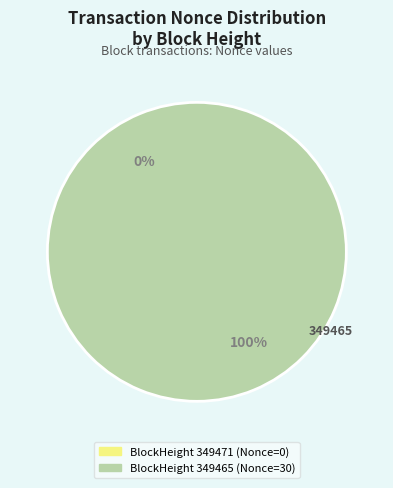

How much of the chart is everything except 349471?

100.0%